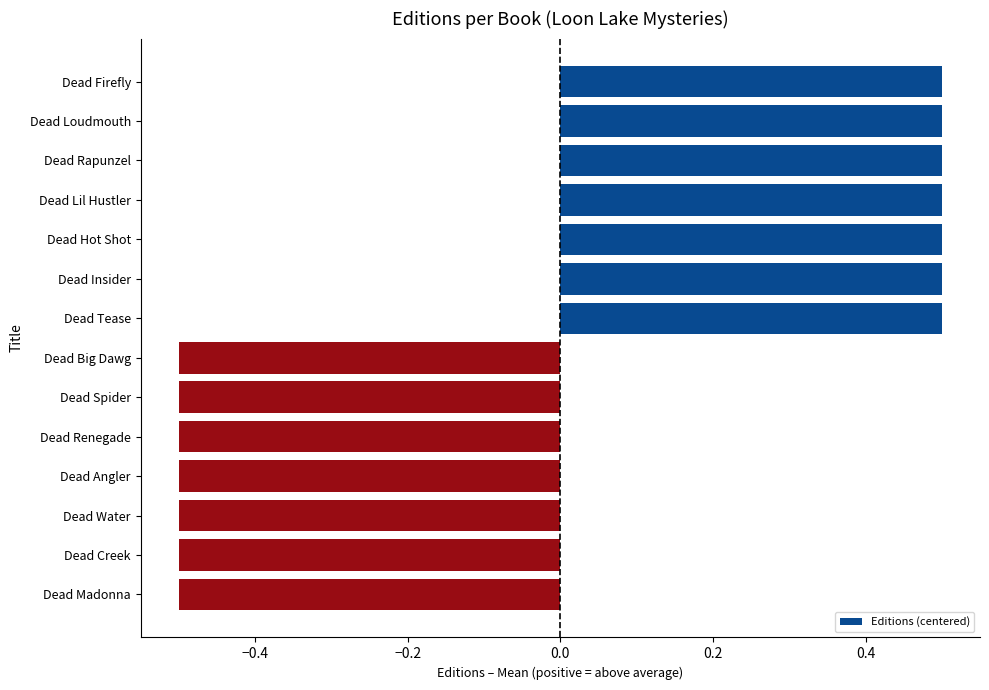

What is the difference between the maximum and minimum values?

1.0